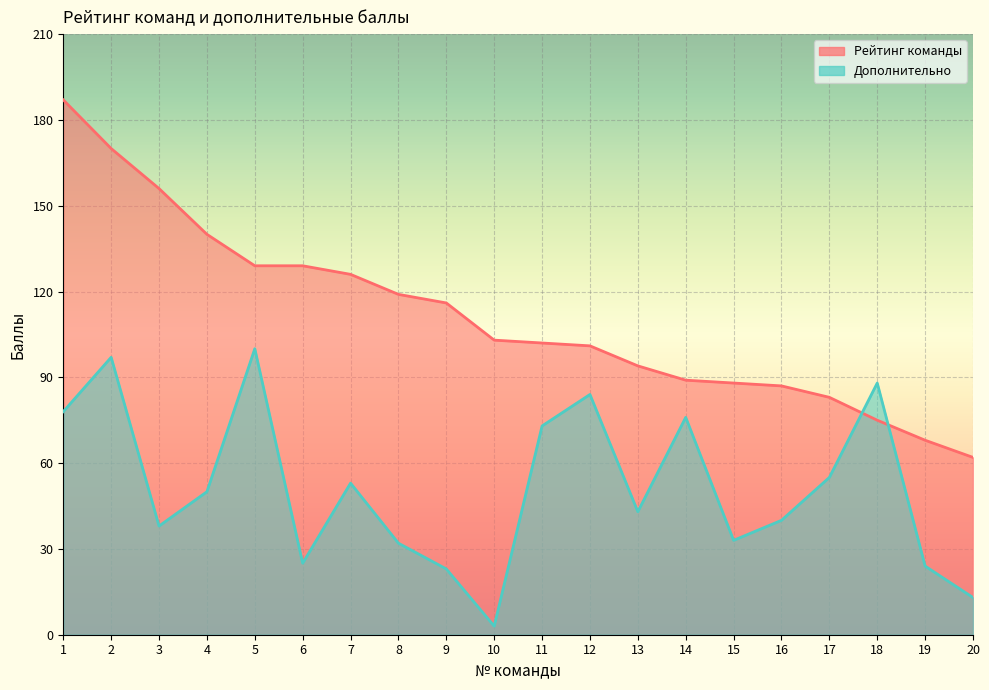

What is the average value of the Рейтинг команды series?

111